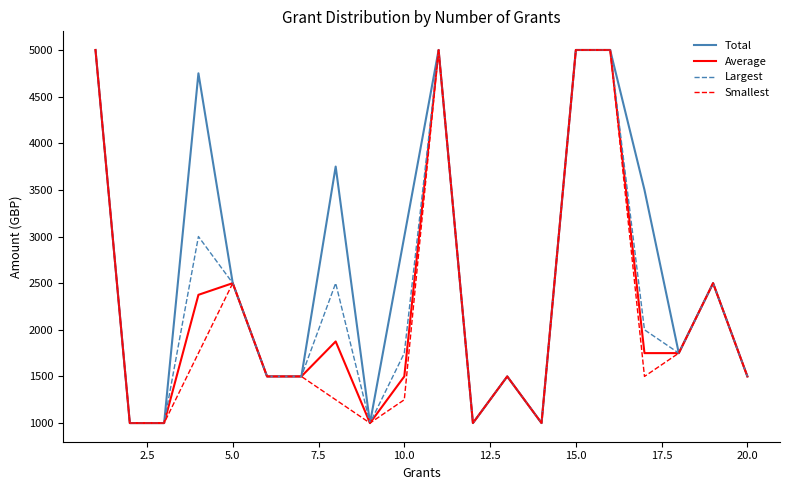

Which series has the largest total across all categories?

Total